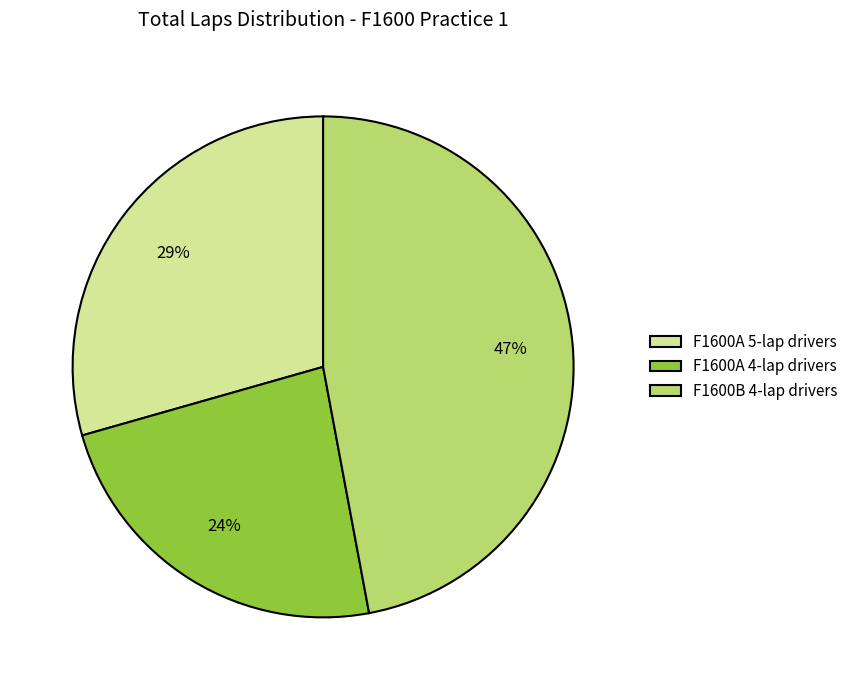

To the nearest percent, what is the combined percentage of F1600B 4-lap drivers and F1600A 5-lap drivers?

76%